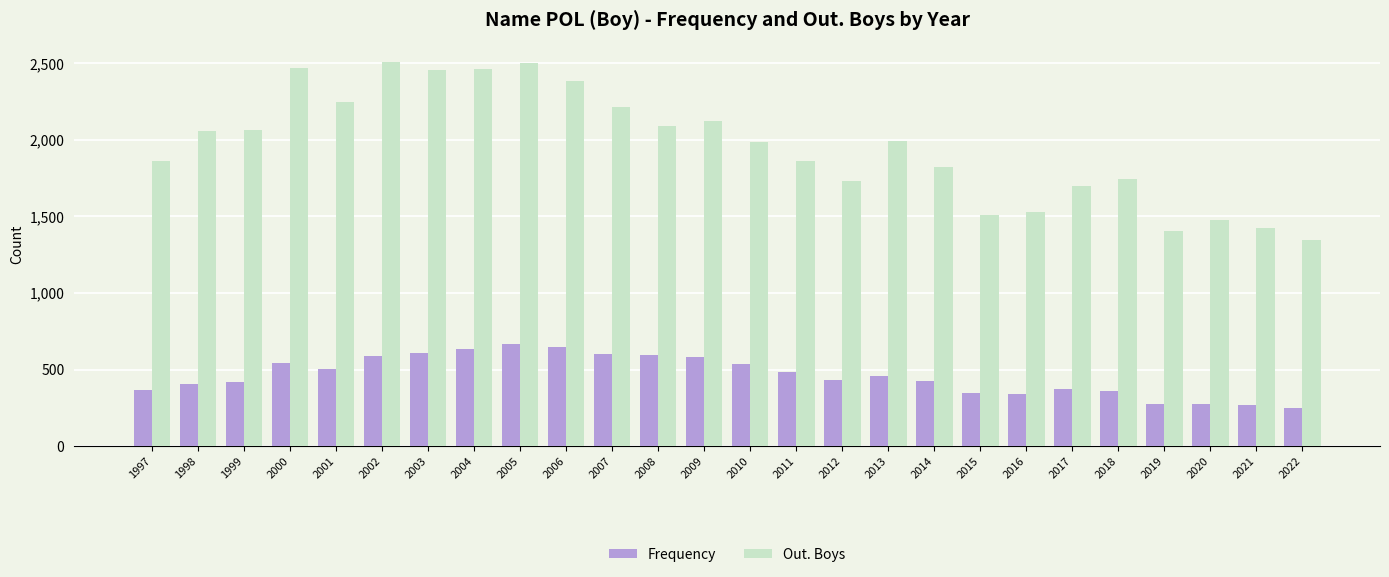

The Out. Boys series shows 1402 at 2019. True or false?

True